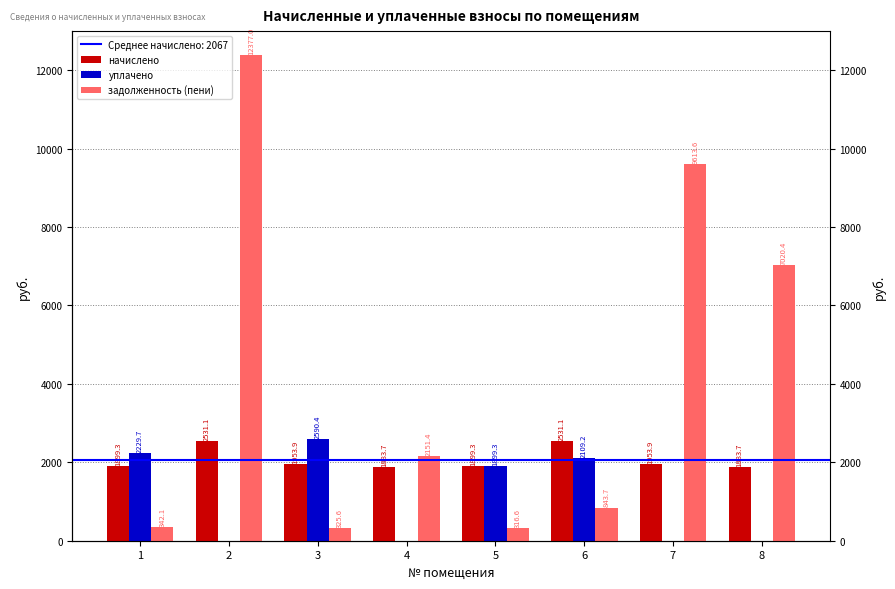

At 3, list the series in order from smallest to largest.

задолженность (пени), начислено, уплачено